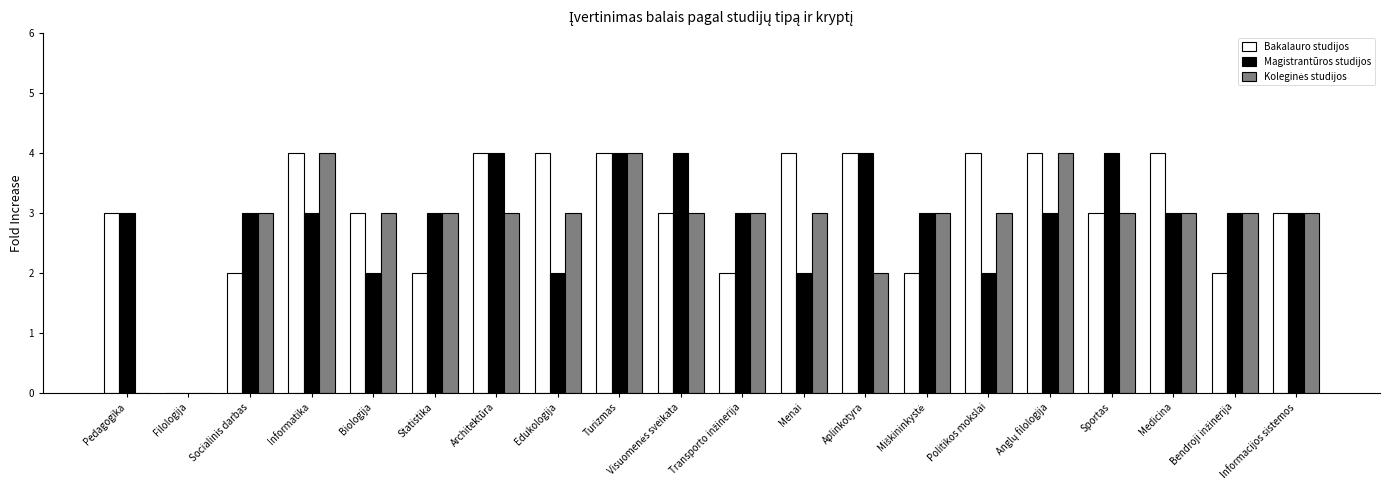

What value does the Bakalauro studijos series have at Aplinkotyra?

4